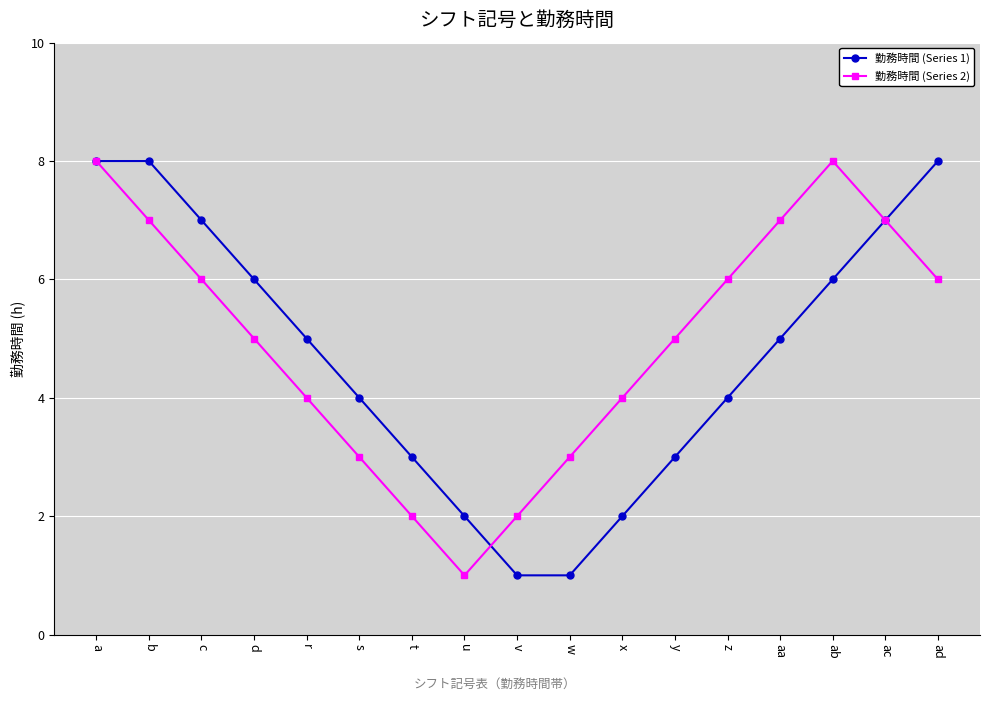

What is the smallest value displayed?

1